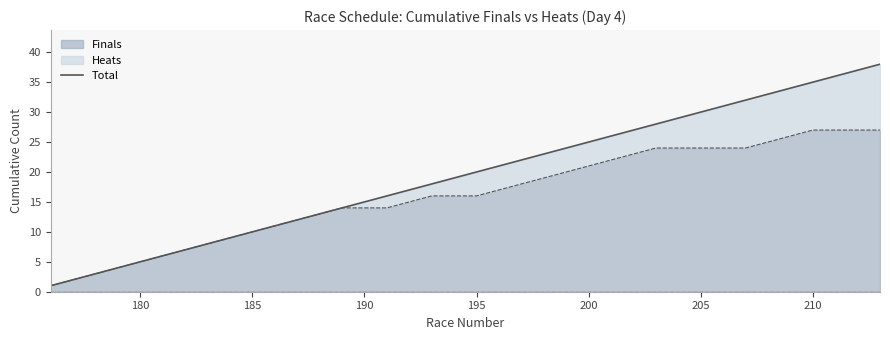

Count the number of values greater than 20.

18